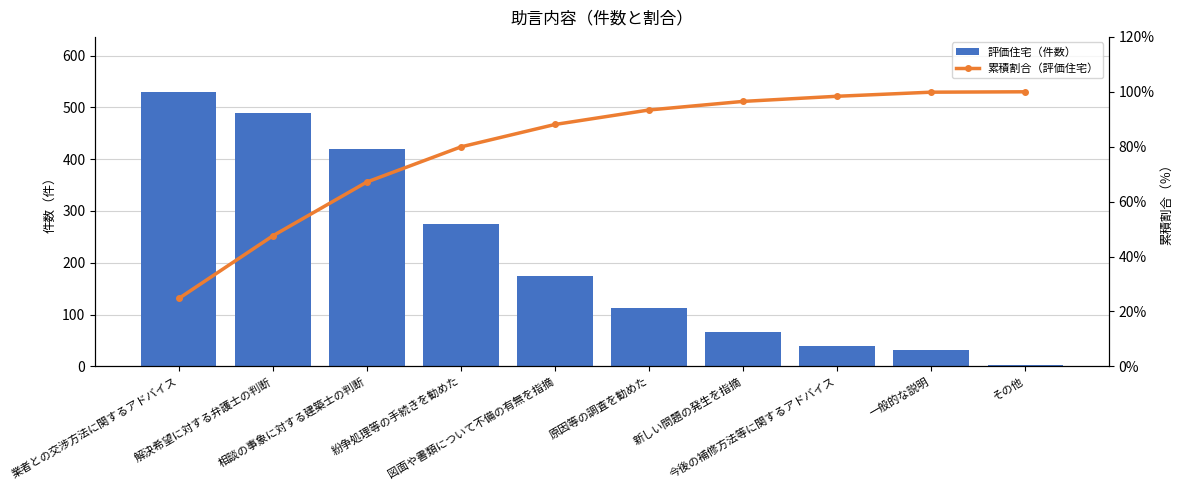

Is the value of 評価住宅（件数） at 一般的な説明 greater than the value of 累積割合（評価住宅） at 図面や書類について不備の有無を指摘?

No